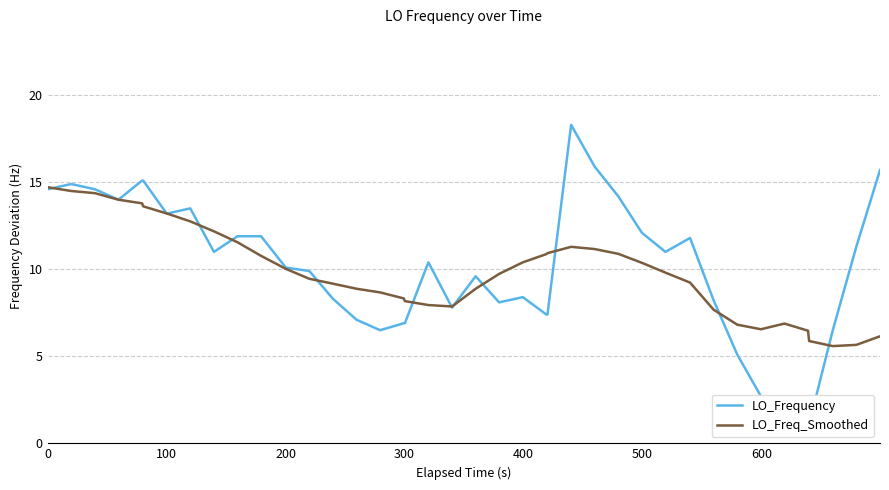

How many lines are shown in the chart?

2